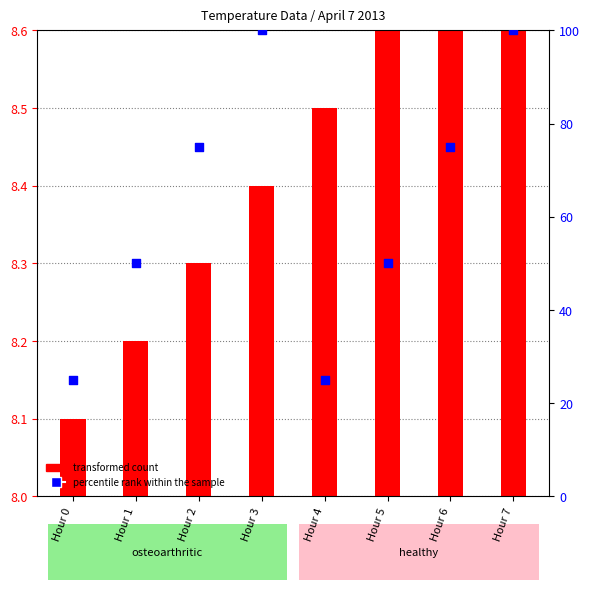

What is the change in value from Hour 0 to Hour 7?

+75